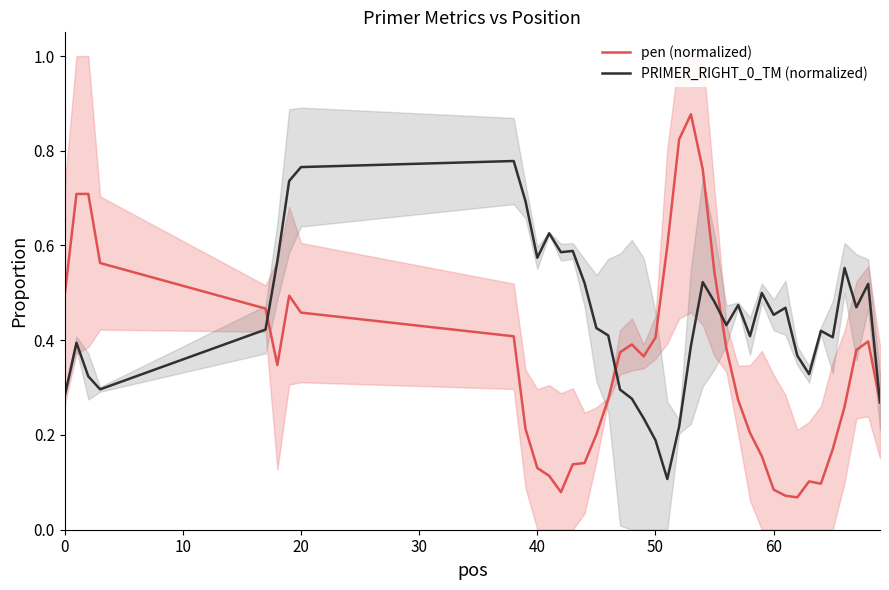

Which series has the largest total across all categories?

PRIMER_RIGHT_0_TM (normalized)